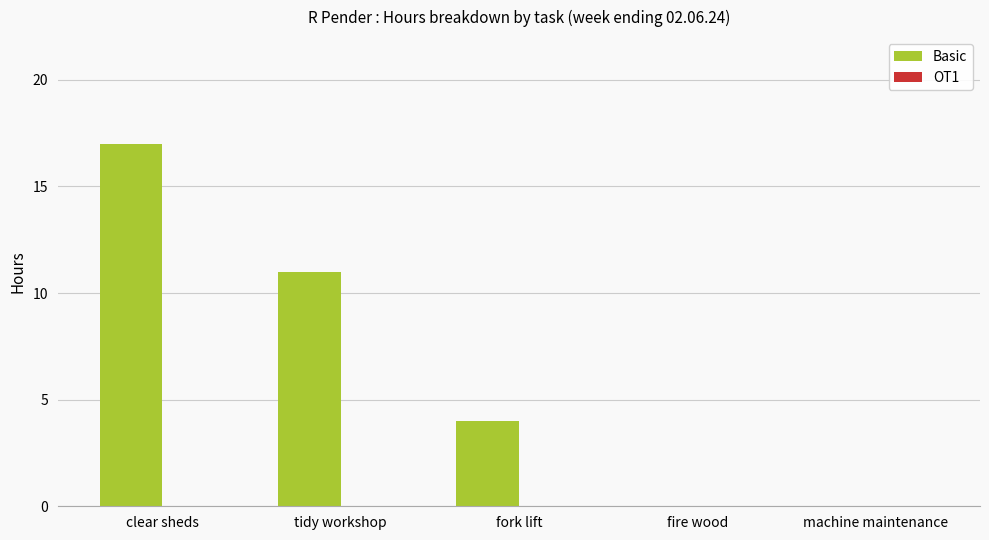

At which category does the chart reach its peak across all series?

clear sheds